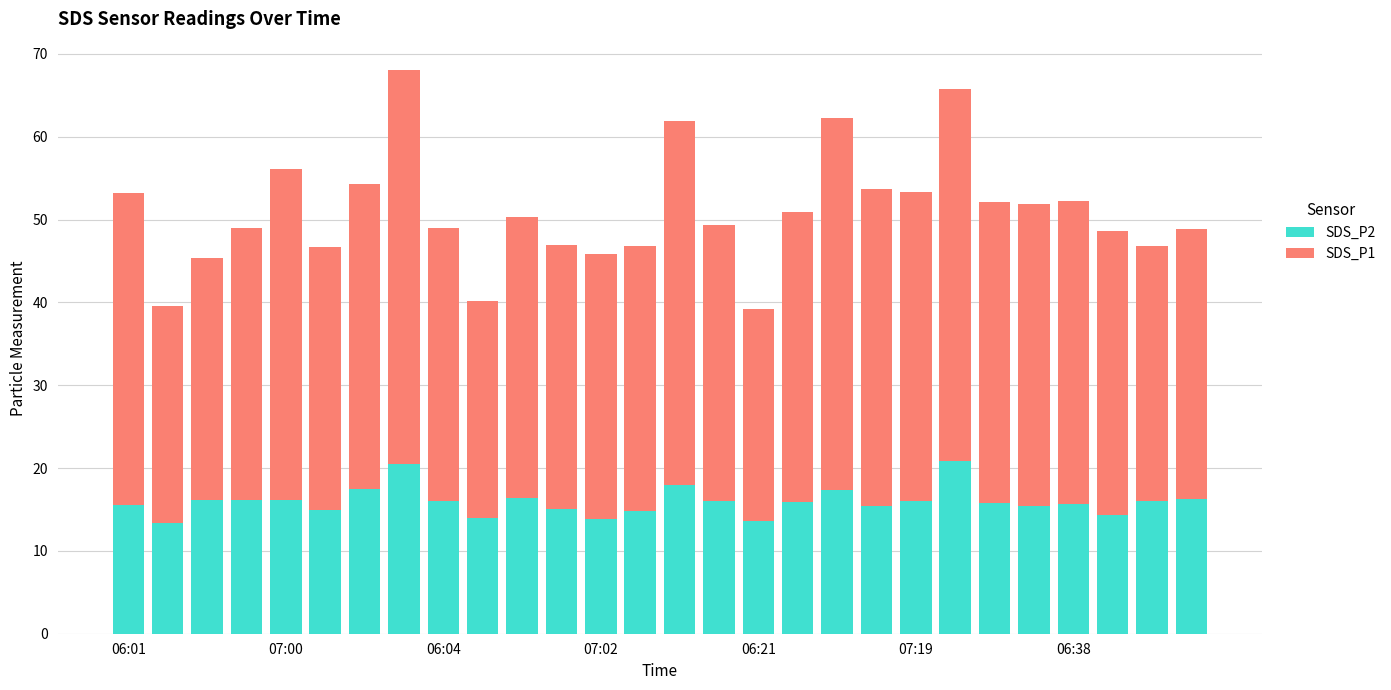

Are the bars grouped side by side (vs. stacked)?

No